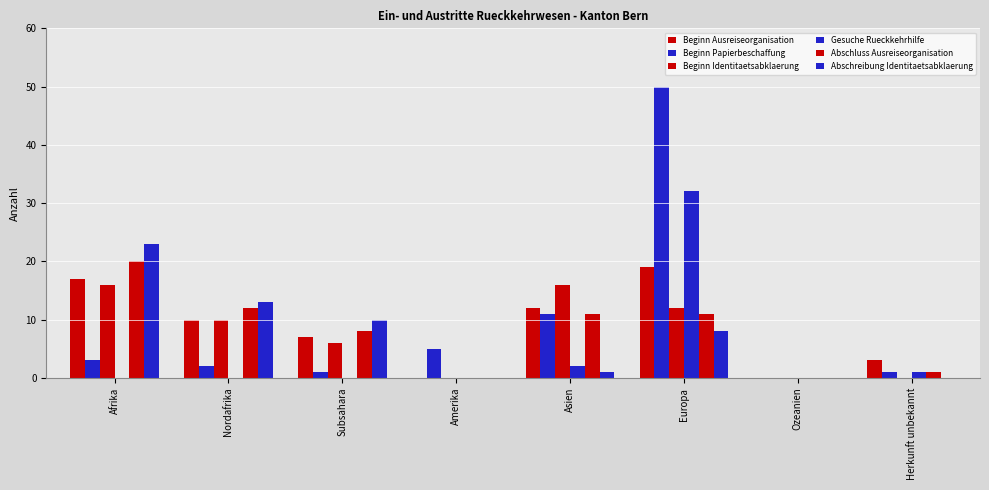

What position from the left is Europa?

6